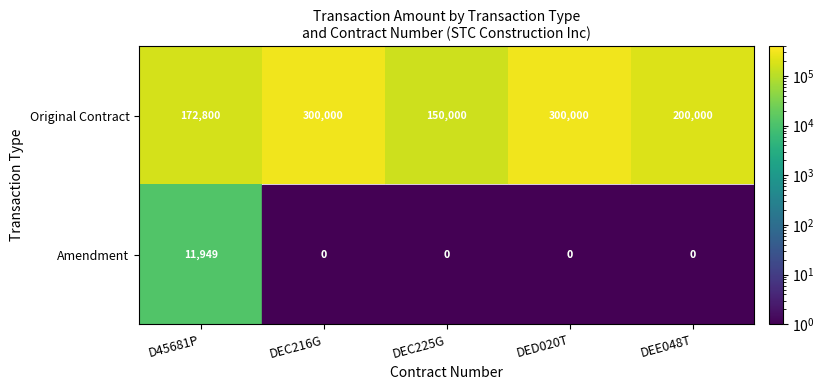

Where does the Original Contract series first go above 200000?

DEC216G